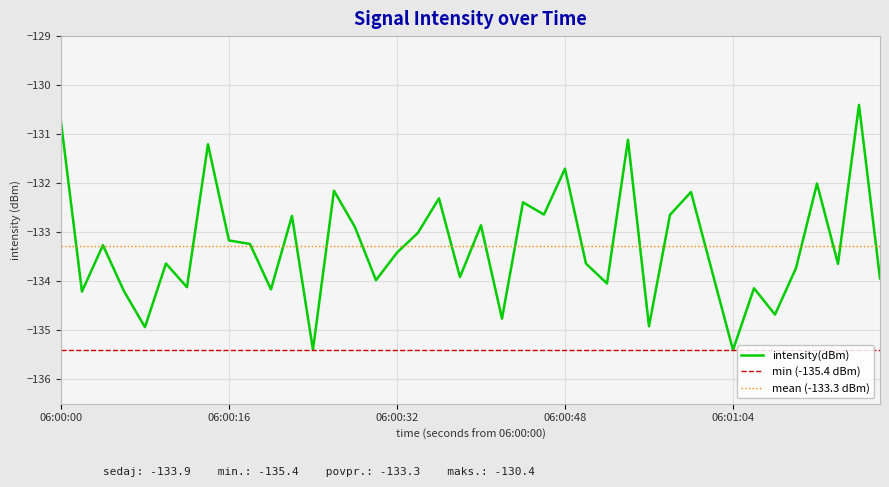

What is the value of the 5th point from the left?

-134.9